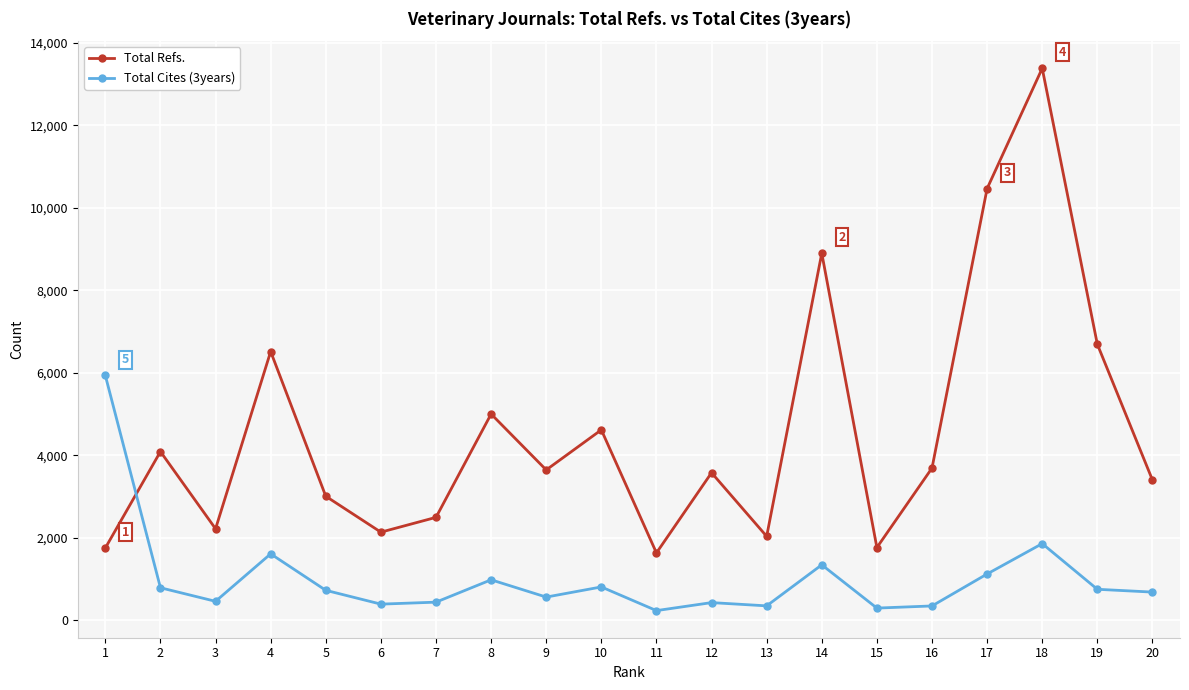

Which series changed the most between 13 and 17?

Total Refs.